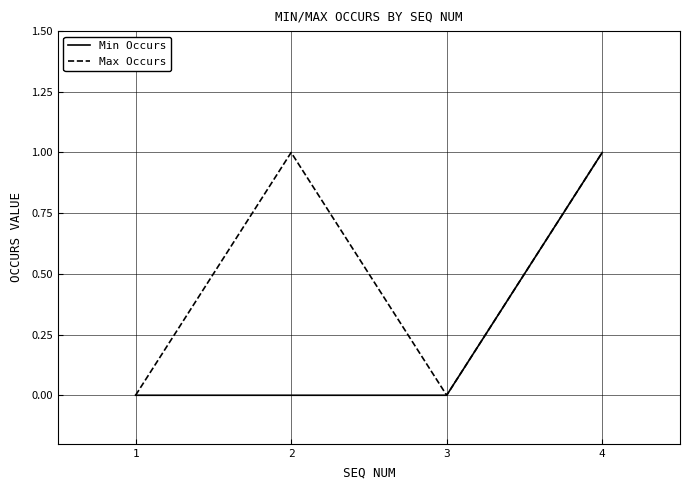

List the series in order of their overall mean, highest first.

Max Occurs, Min Occurs